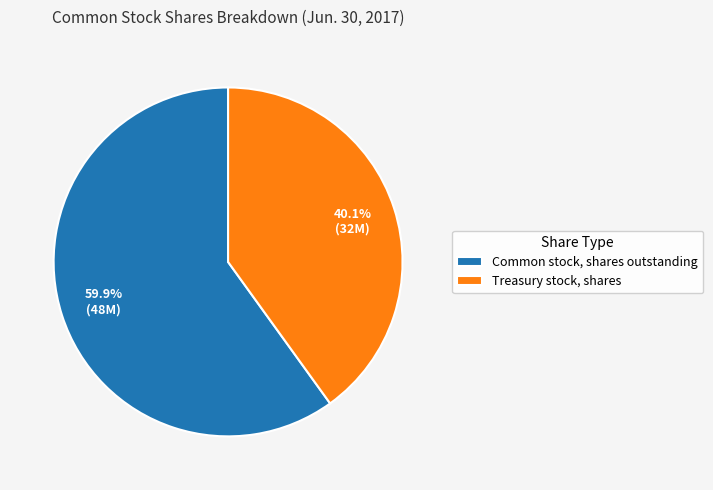

Which has a higher value, Common stock, shares outstanding or Treasury stock, shares?

Common stock, shares outstanding